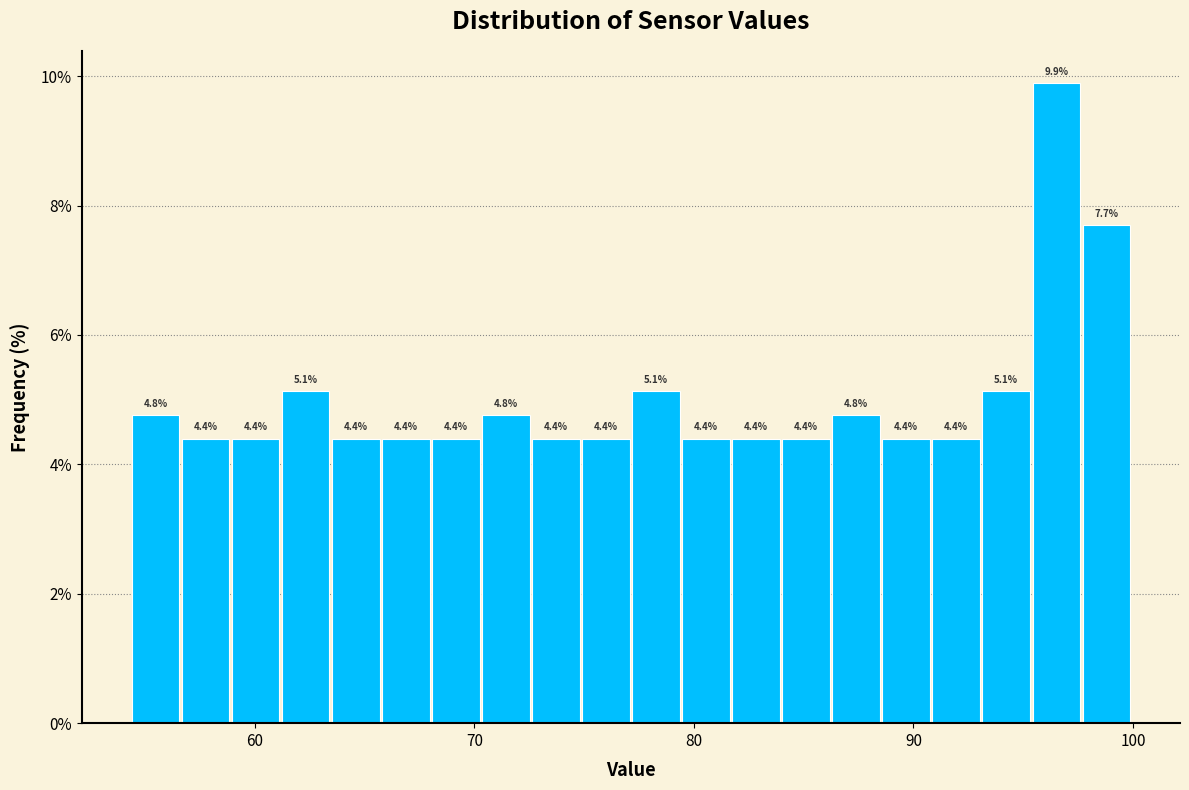

Around what value on the x-axis is the tallest bar? Give the approximate position of its centre, as read against the axis.

97